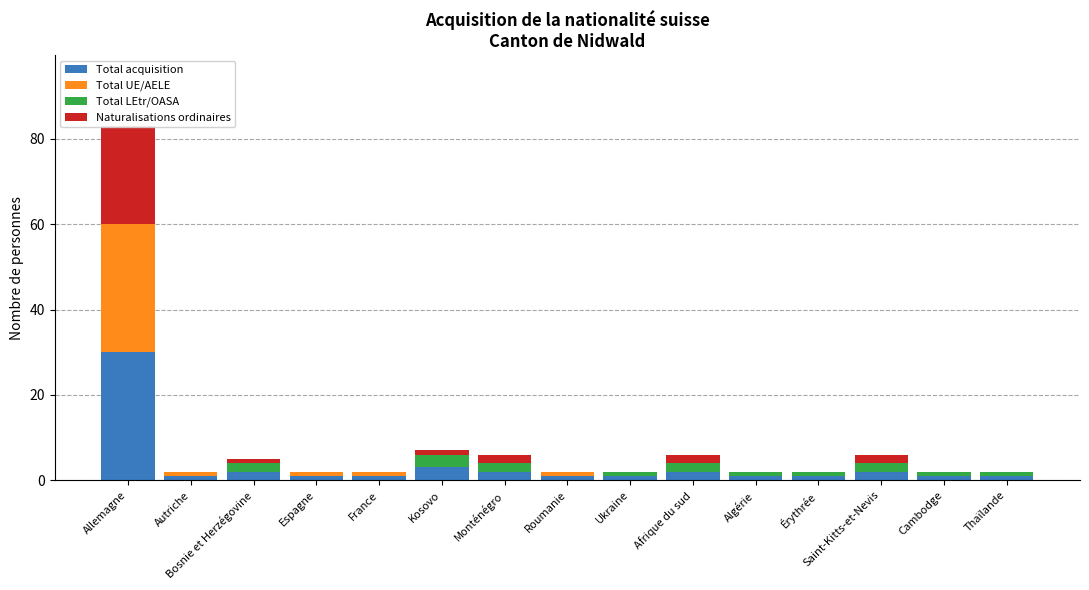

How many values in Naturalisations ordinaires are above zero?

6